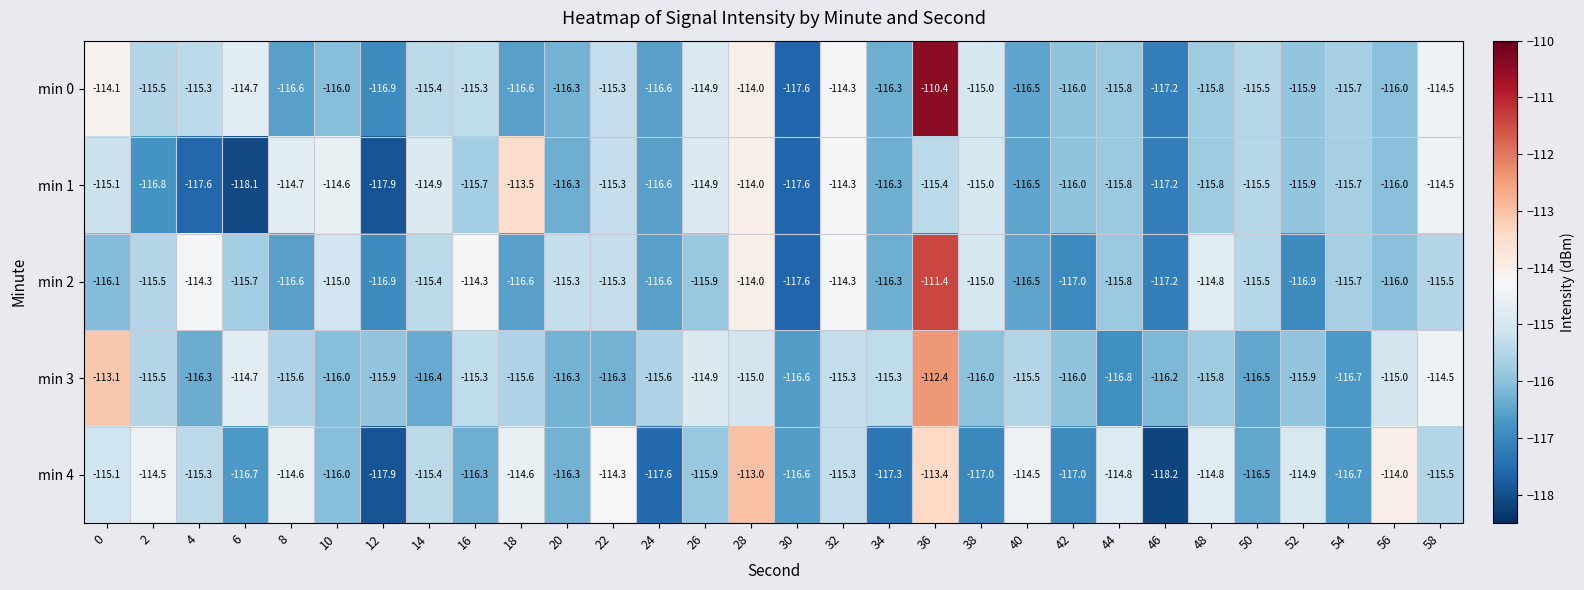

Where does the min 2 series first go above -115?

4